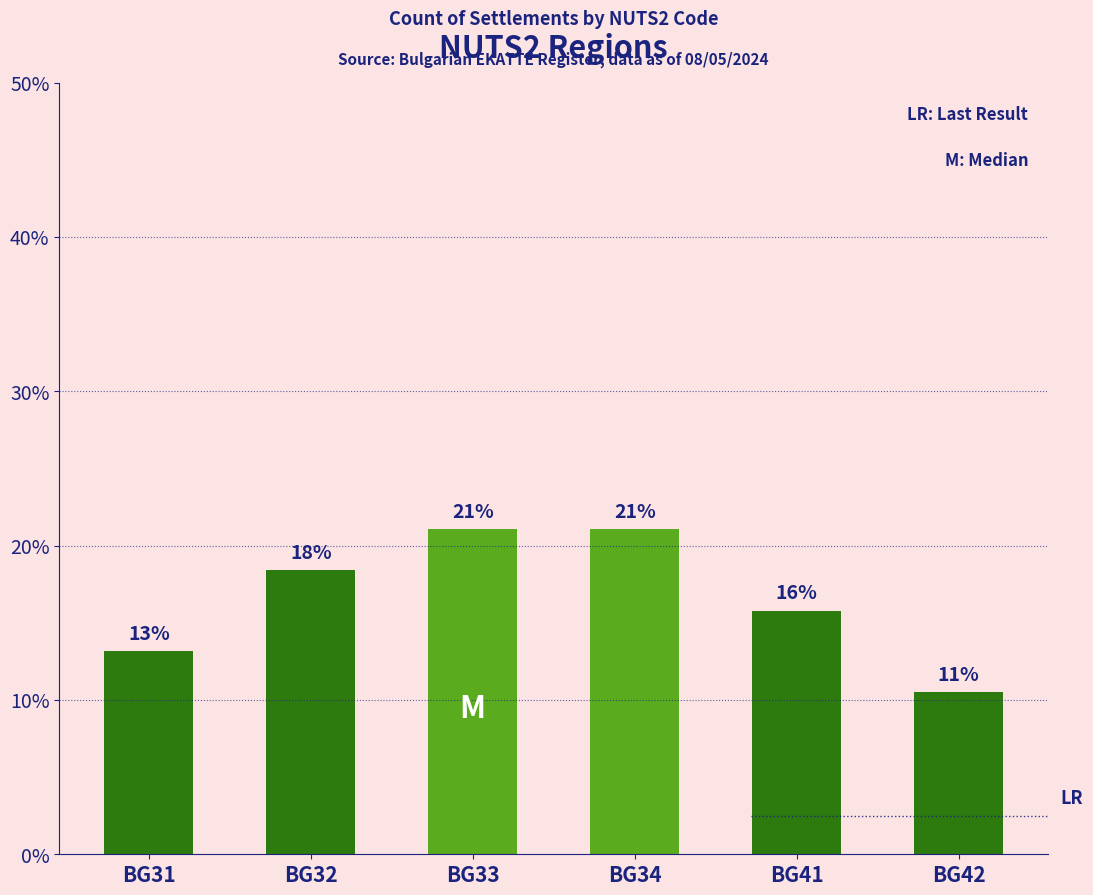

At which category does the chart reach its peak across all series?

BG33